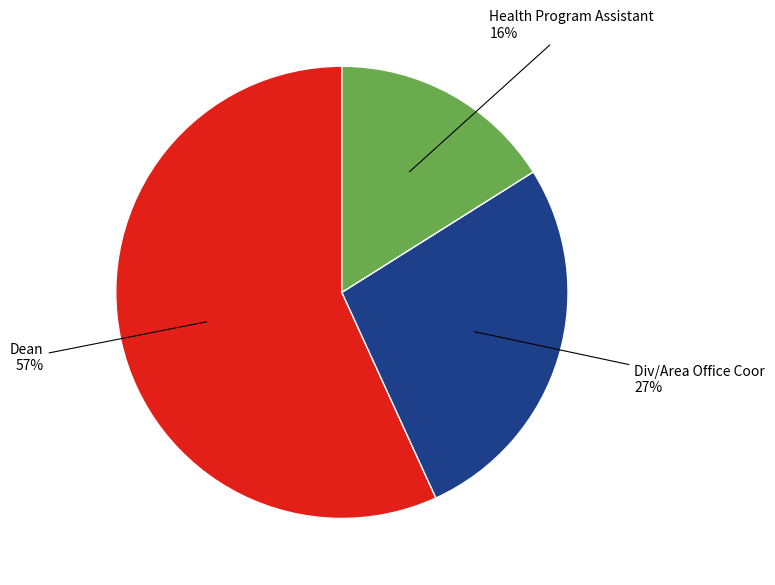

Is there any slice that represents more than half of the pie?

Yes